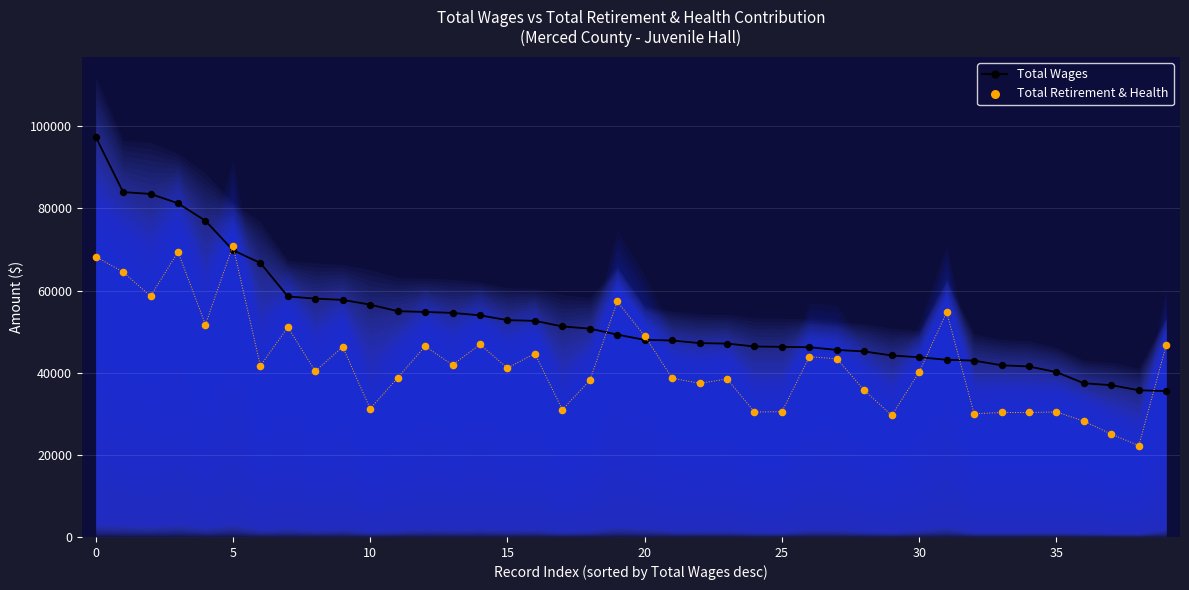

At how many categories does at least one series exceed 60423?

7